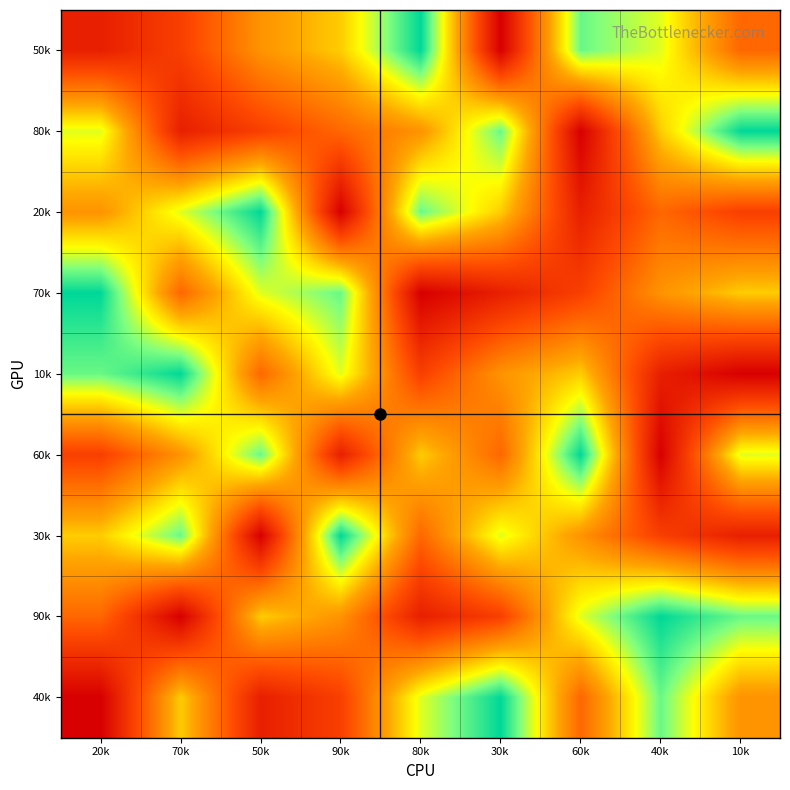

Rank the series by their maximum value, from highest to lowest.

50k, 80k, 20k, 70k, 10k, 60k, 30k, 90k, 40k